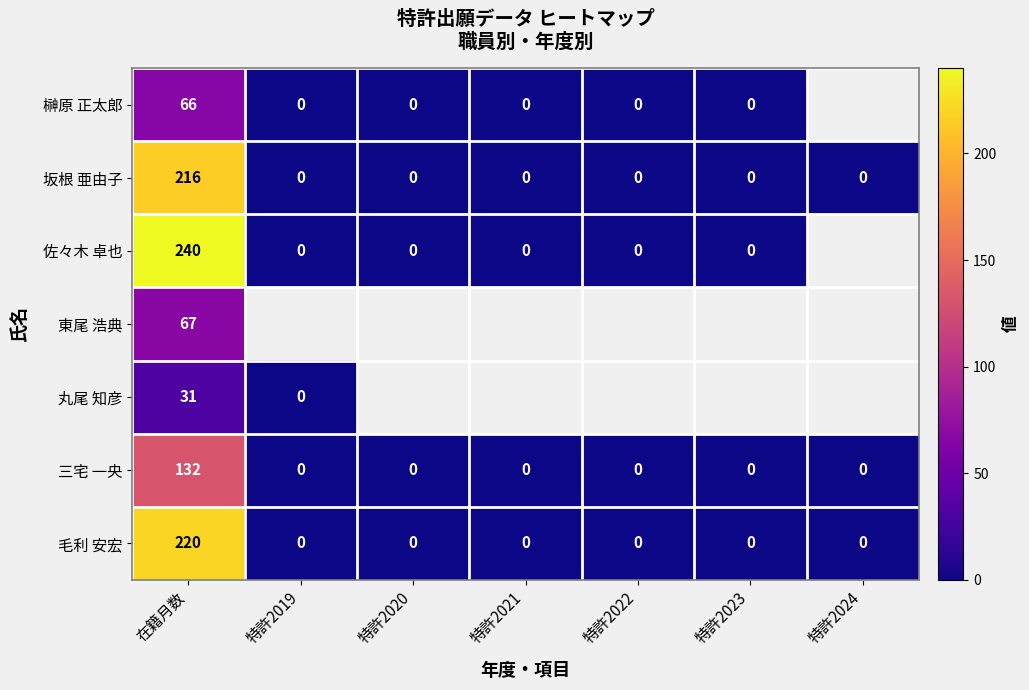

Which category has the highest value across all series?

在籍月数